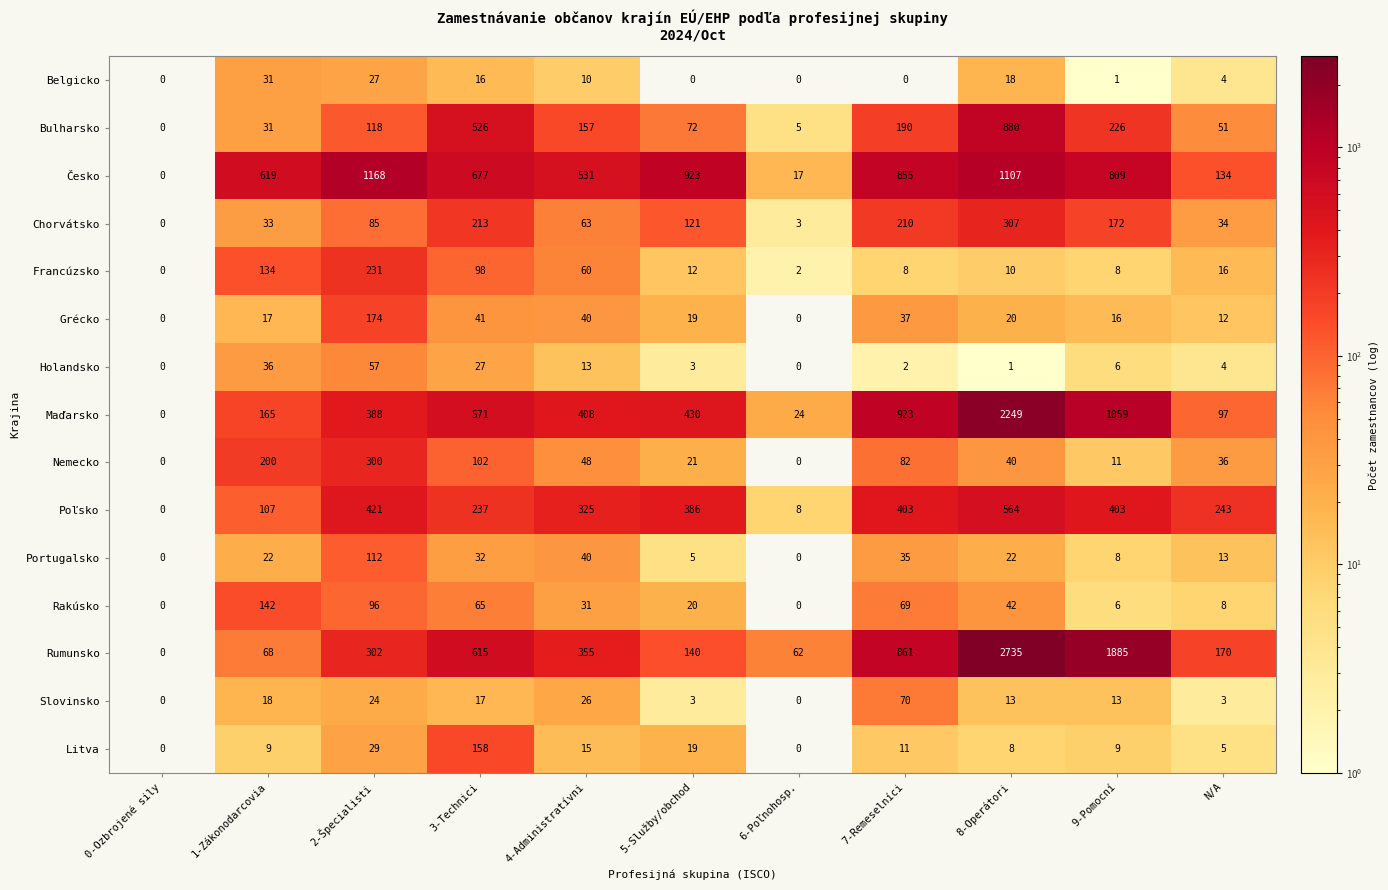

At which label is Rakúsko closest to 71?

7-Remeselníci